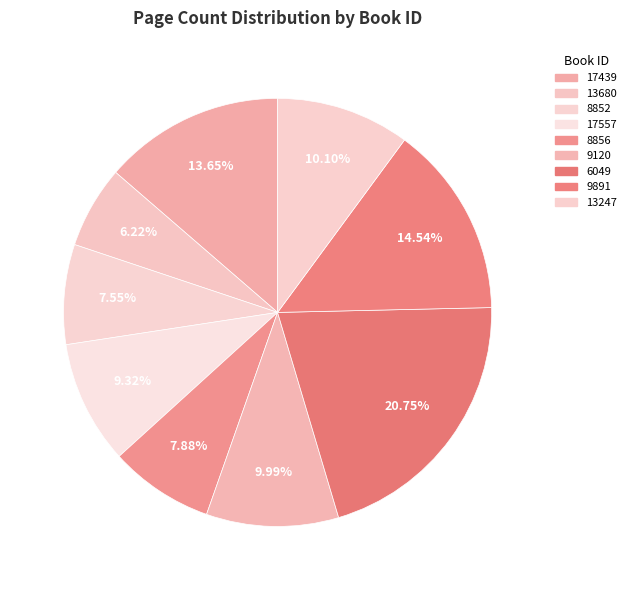

What is the total percentage of 17557 and 6049?

30.1%